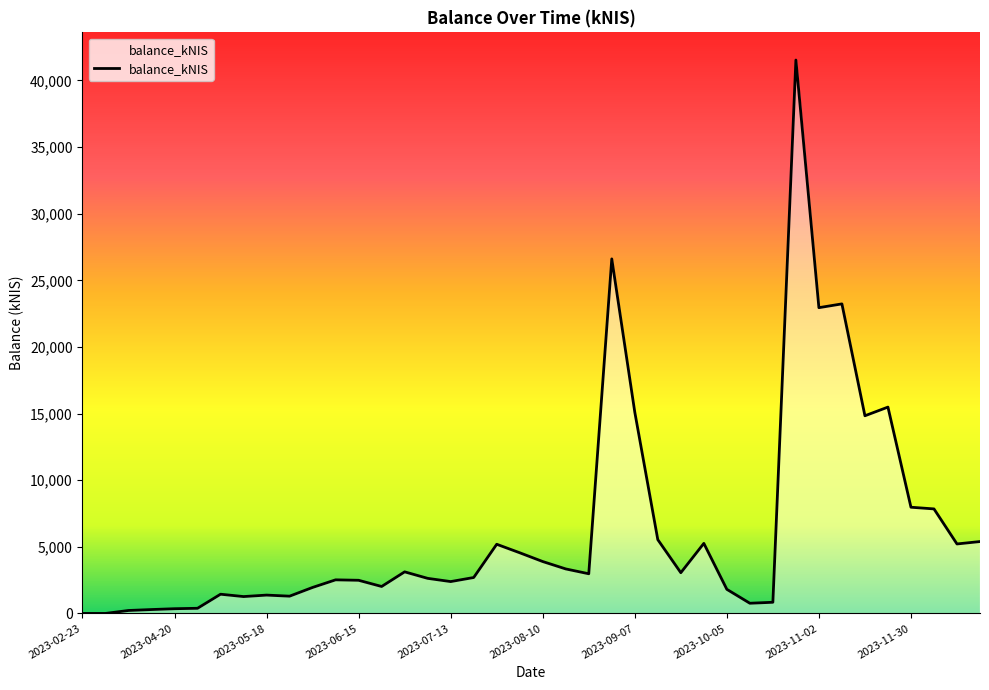

What is the difference between the maximum and minimum values?

41532.9